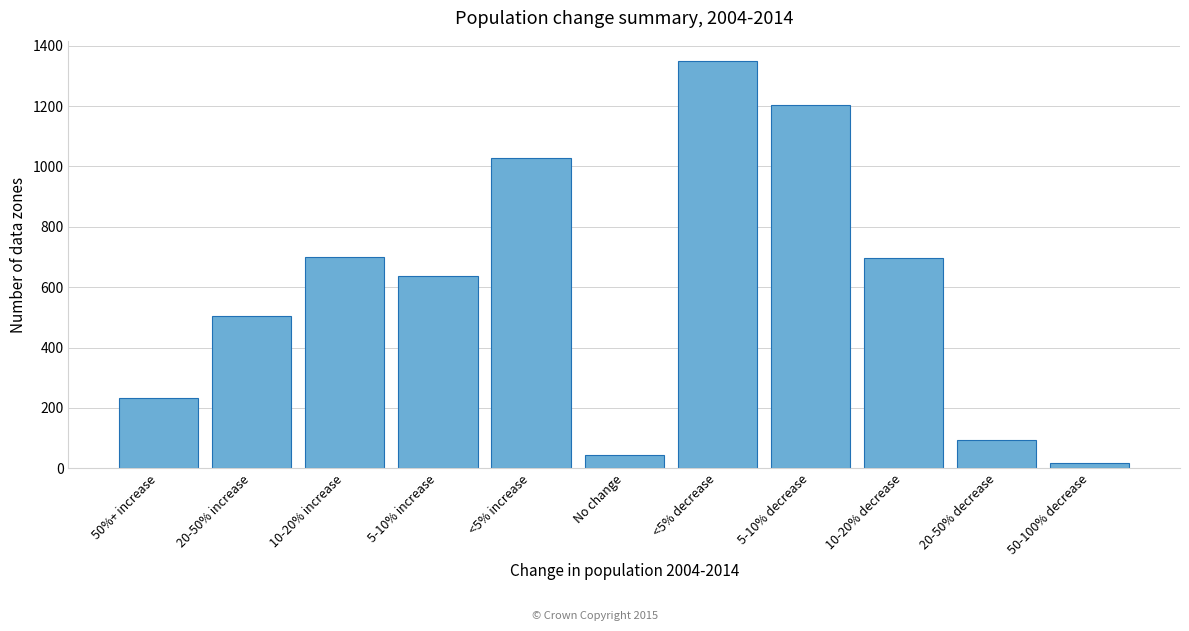

What is the difference between the maximum and second lowest values?

1306